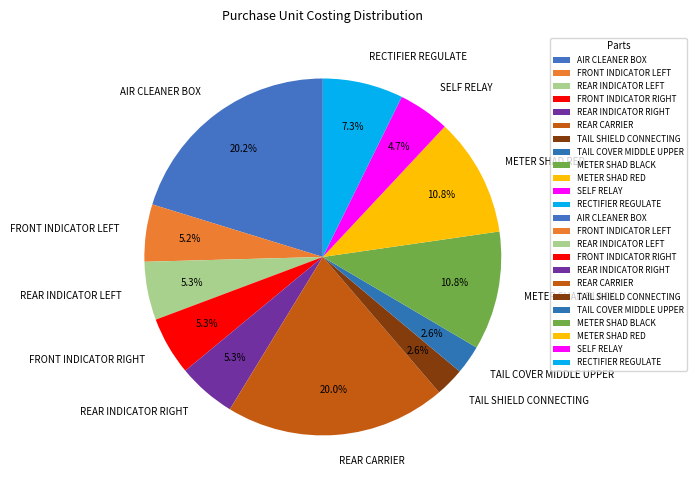

Is it true that REAR CARRIER is 20% of the pie?

True